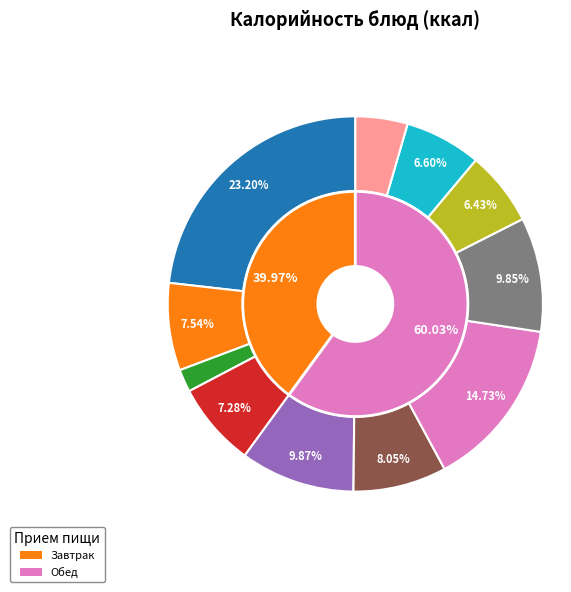

To the nearest percent, what portion does Батон обогащенный represent?

4%